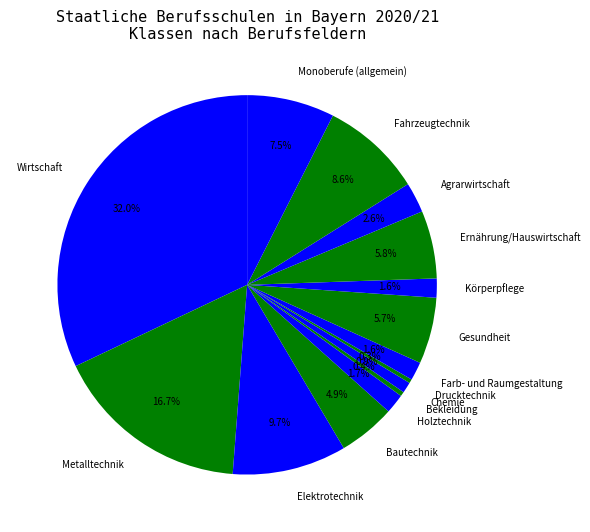

To the nearest percent, what is the combined percentage of Agrarwirtschaft and Holztechnik?

4%